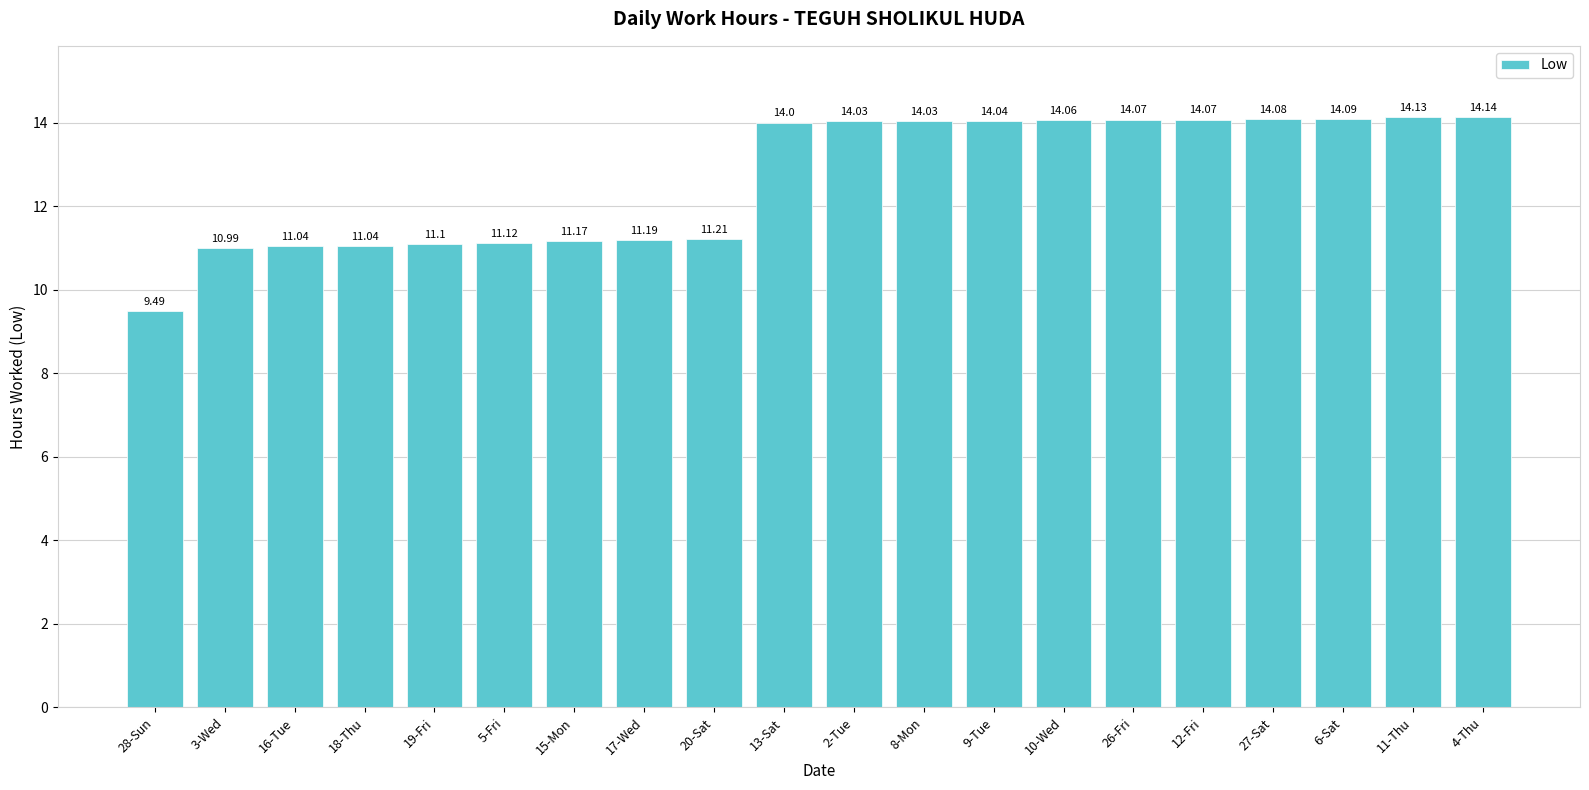

What is the average value?

12.7